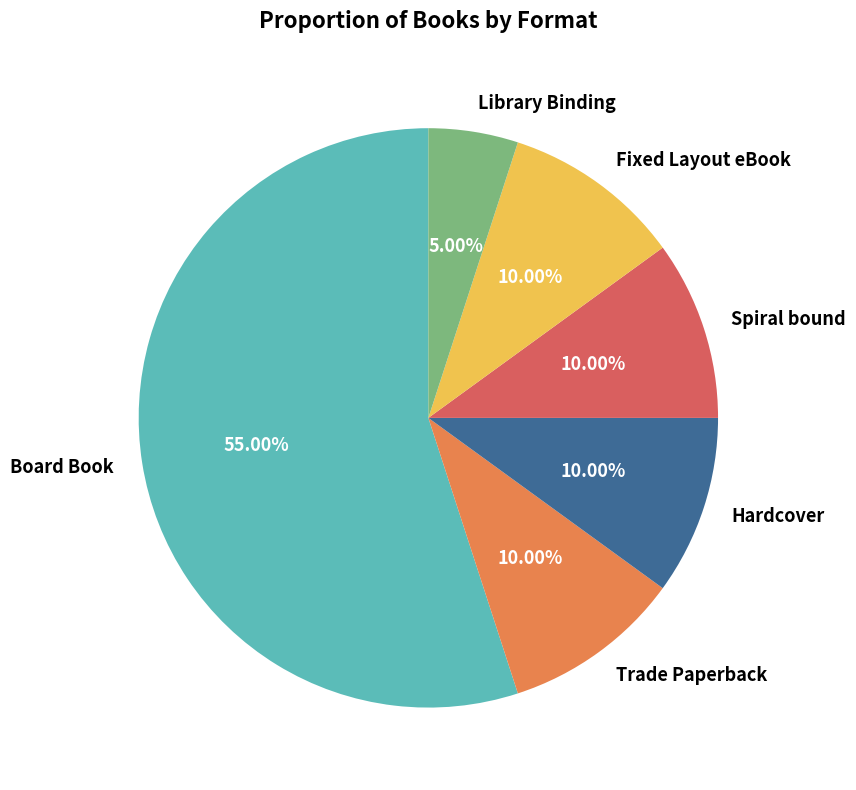

Combined, what portion of the pie is Library Binding and Board Book?

60.0%